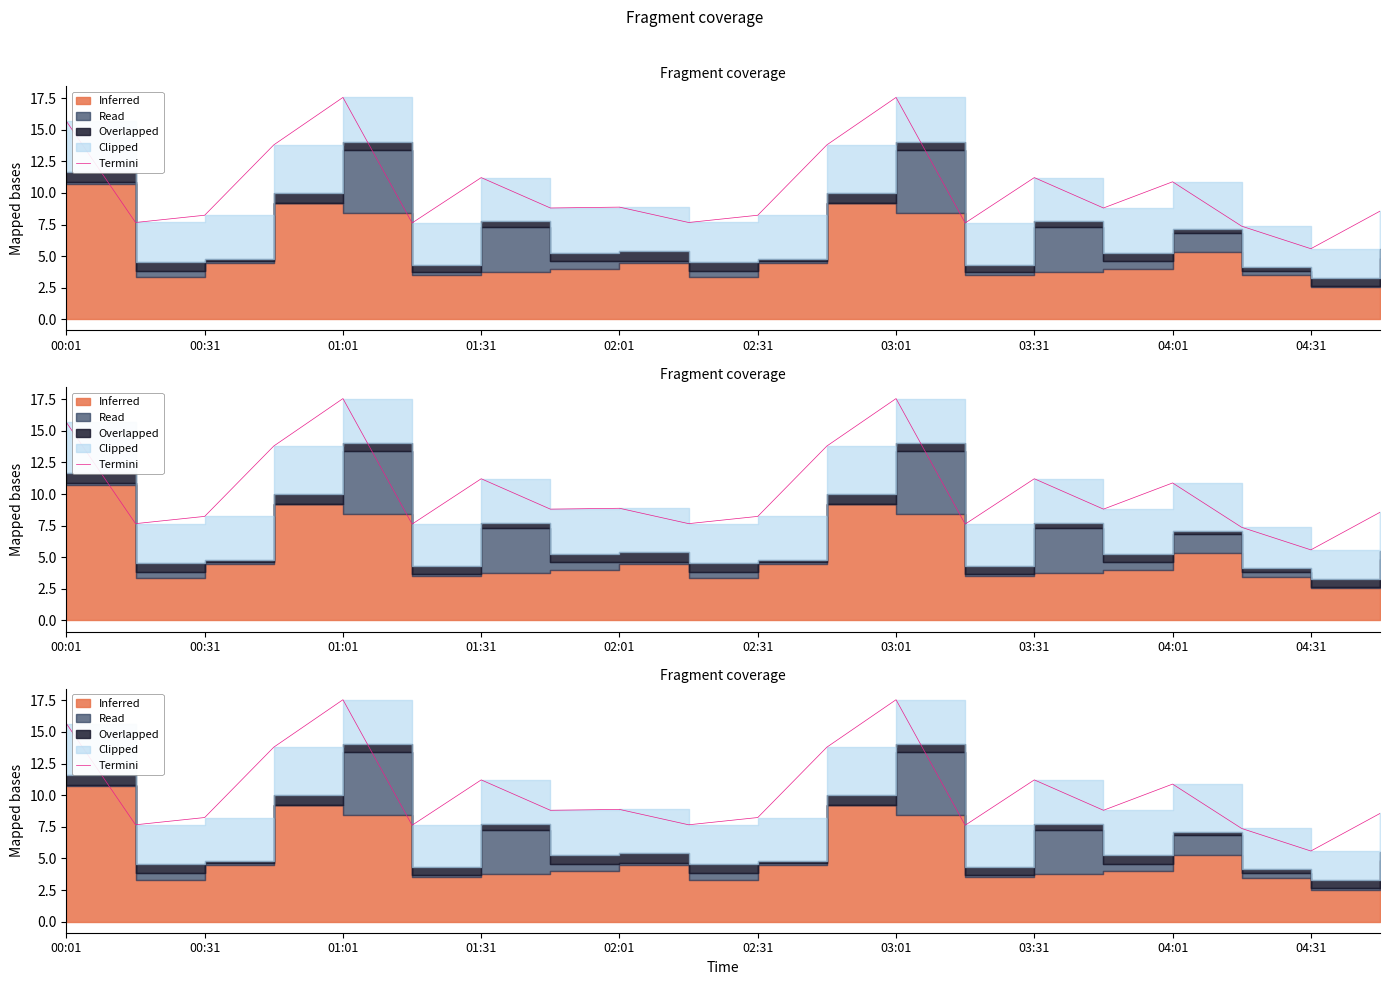

Read the value at 03:01.

17.6